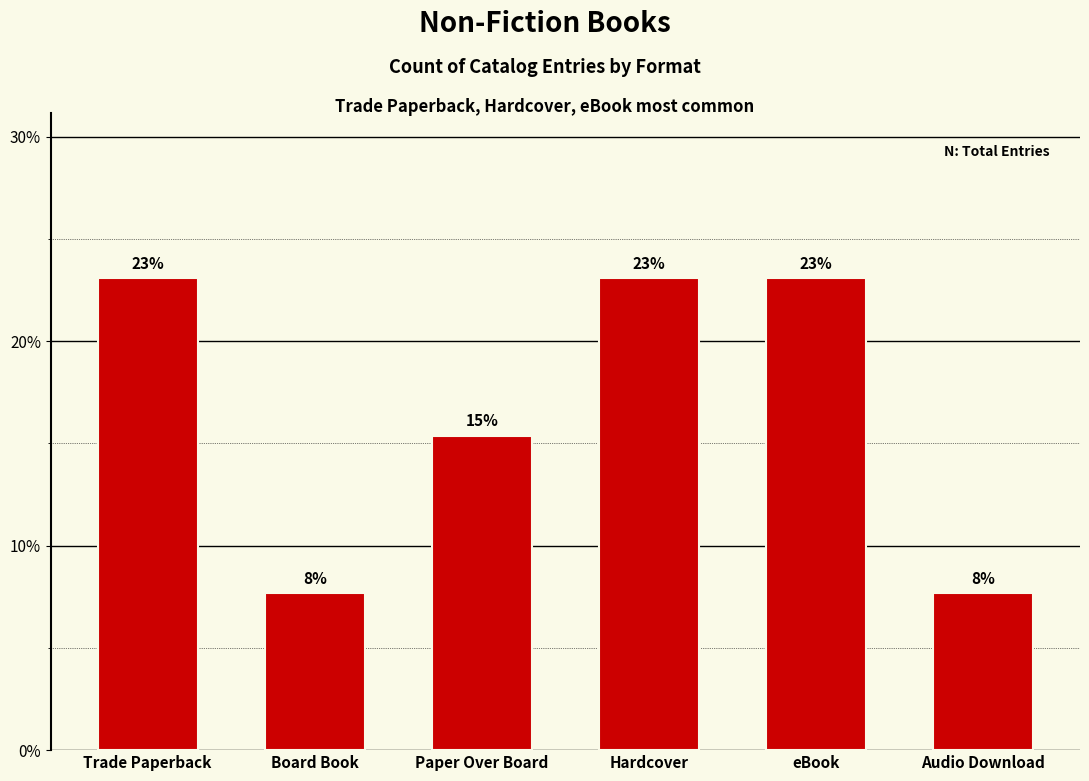

What is the difference between the values at Trade Paperback and Audio Download?

0.2